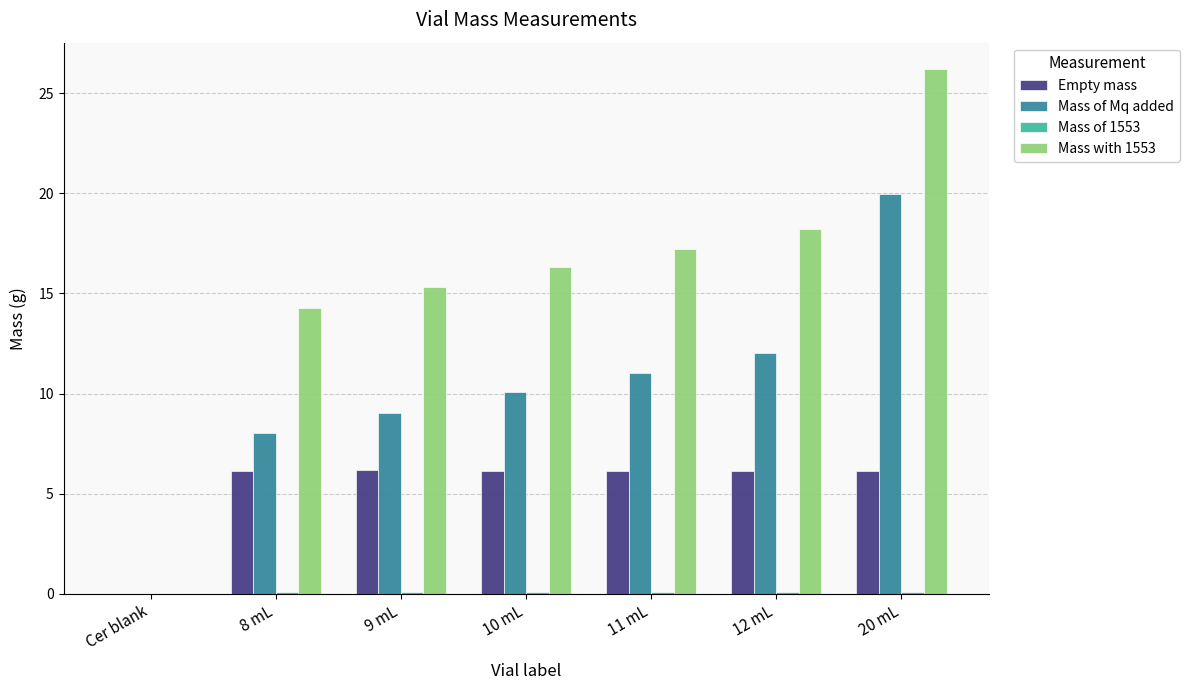

What is the highest value of the Mass with 1553 series?

26.2